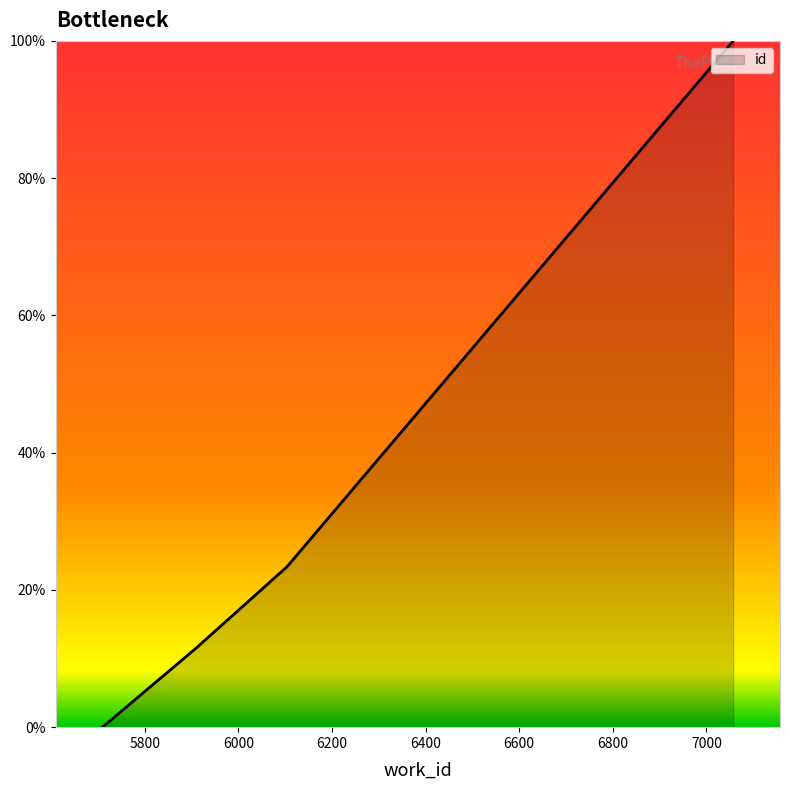

What is the average value?

29.2